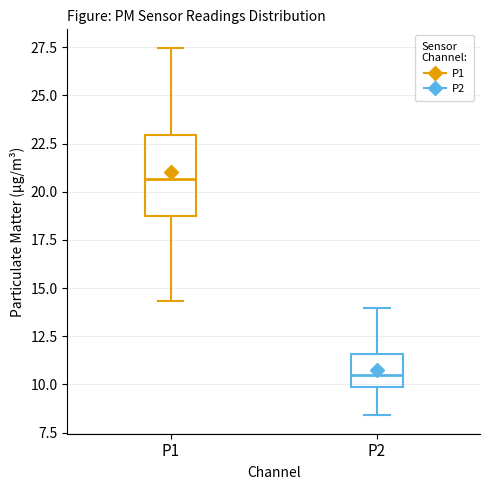

Reading left to right, transcribe this box plot: for each box, give where its median line is, the range the box spans, and where its two whiskers end, as read against the y-axis. The values are not printed on the chart, so give them approximately, as read against the axis.

P1: median 20.5, box 18.5 to 23.0, whiskers 14.5 to 27.5
P2: median 10.5, box 10.0 to 11.5, whiskers 8.5 to 14.0